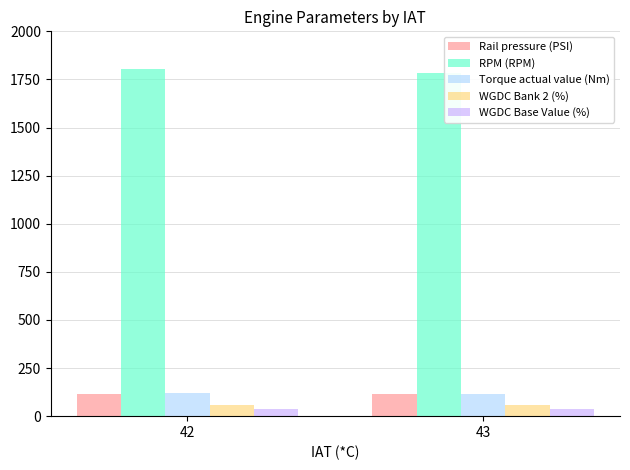

What is the average value of the WGDC Bank 2 (%) series?

58.0